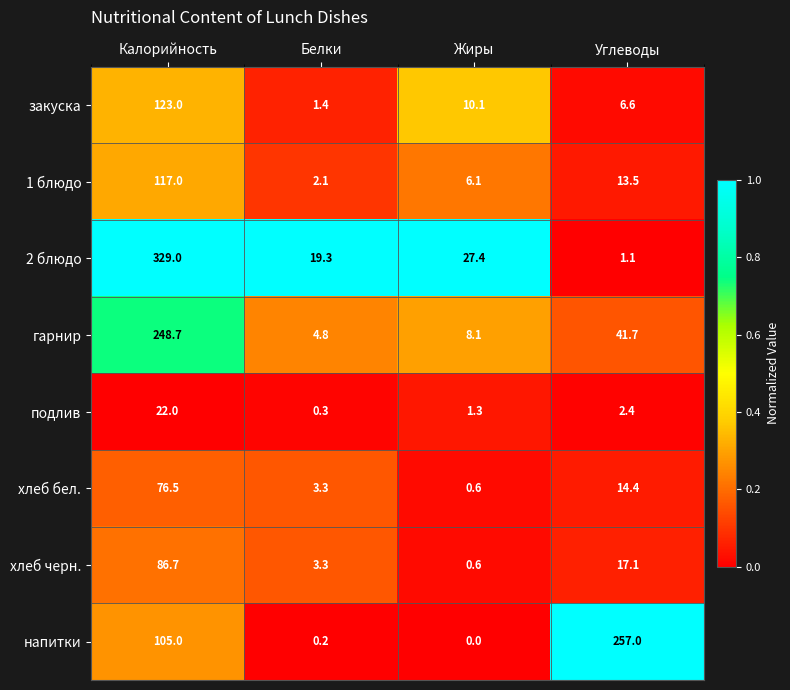

At how many categories does at least one series exceed 0?

4